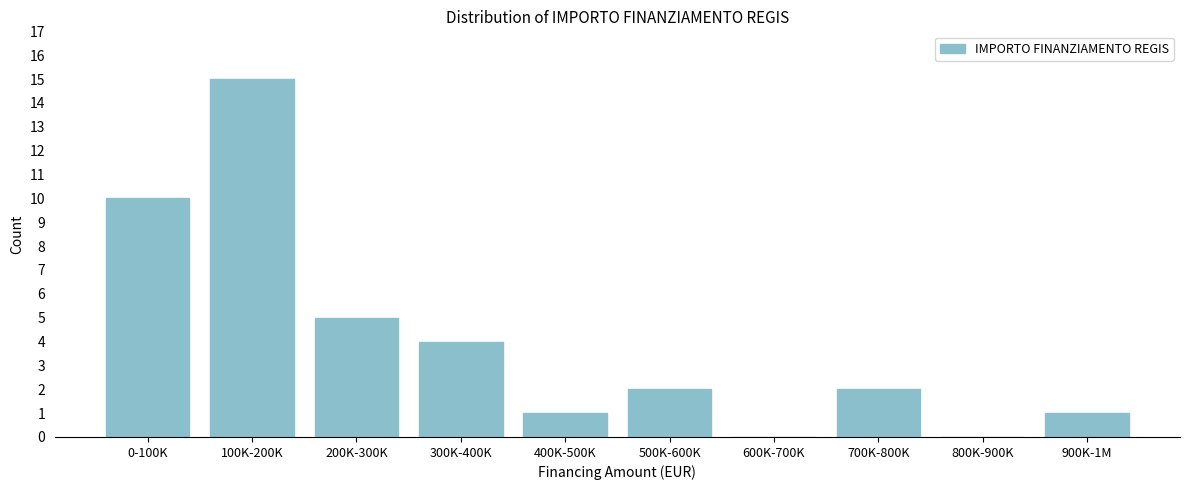

Reading left to right, extract all data points from this chart.

0-100K=10	100K-200K=15	200K-300K=5	300K-400K=4	400K-500K=1	500K-600K=2	600K-700K=0	700K-800K=2	800K-900K=0	900K-1M=1